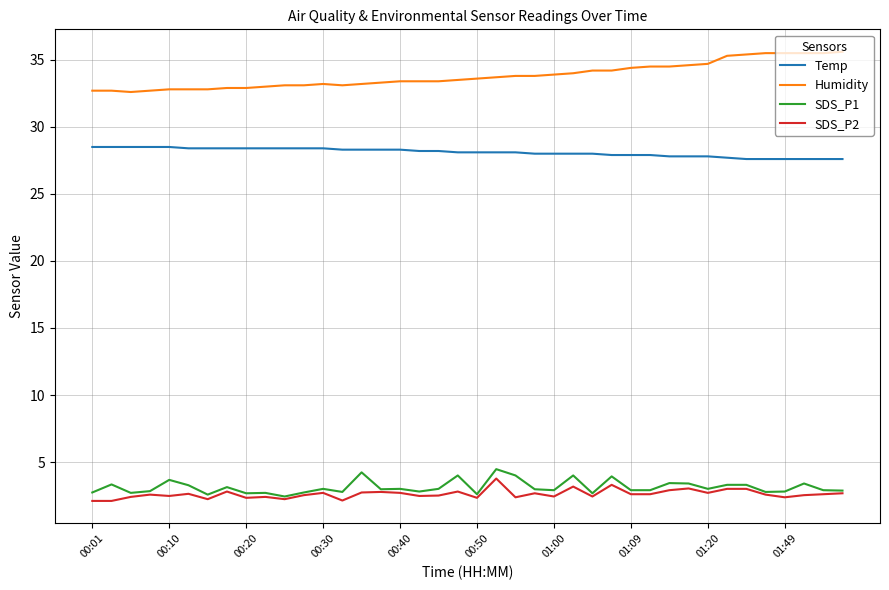

What is the minimum value shown in the chart?

2.1